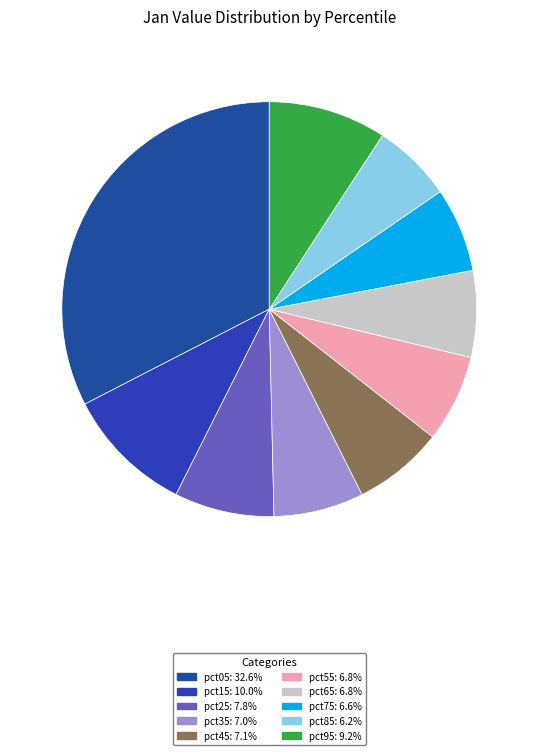

Combined, do pct45 and pct95 account for over 50%?

No